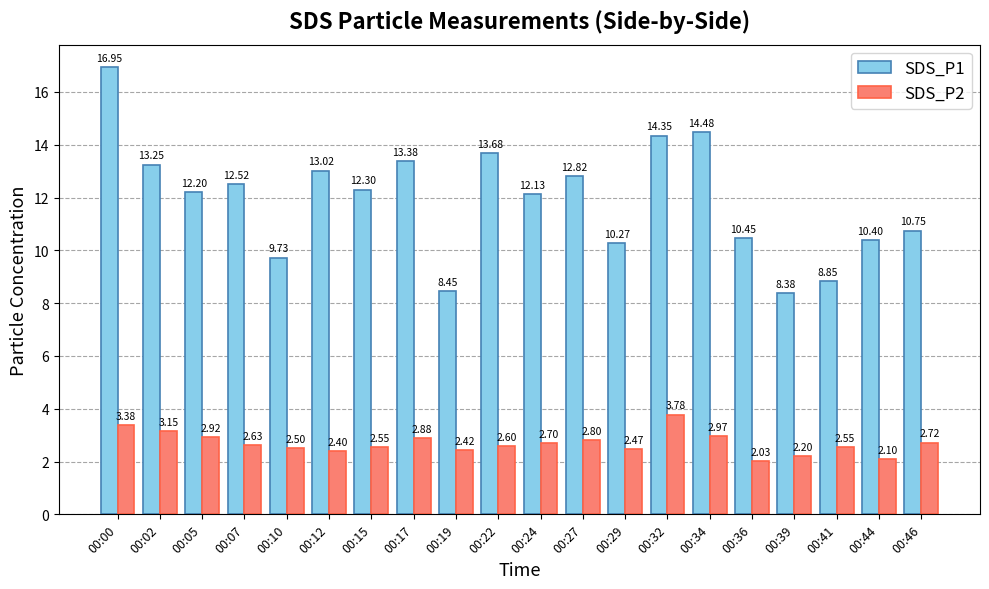

Which series has the largest range (max minus min)?

SDS_P1